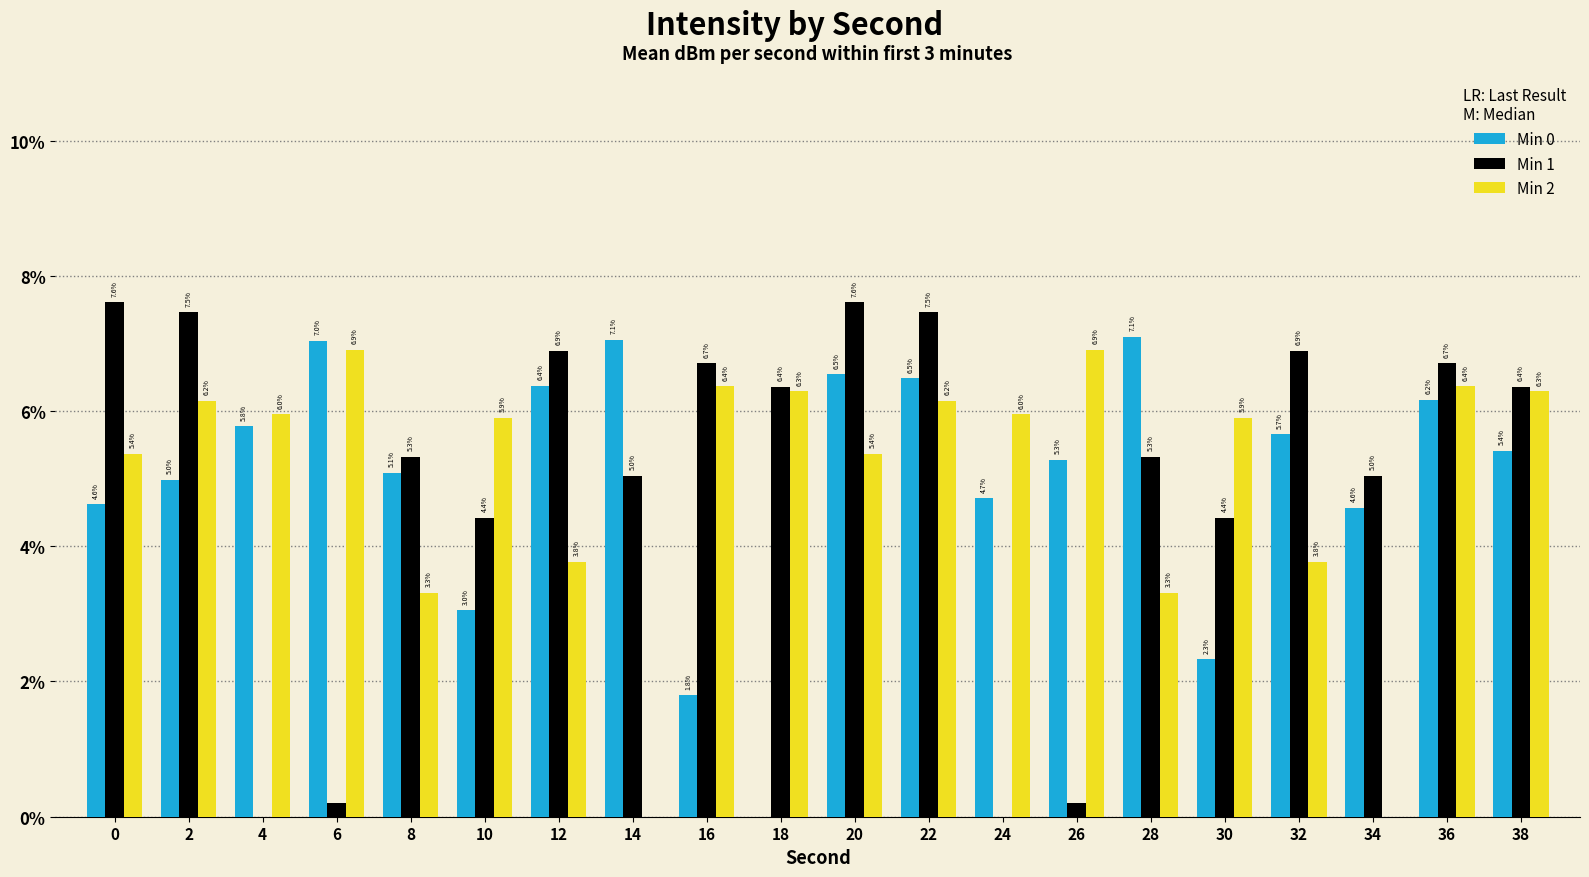

What is the sum of the Min 0 values at 18 and 24?

4.7